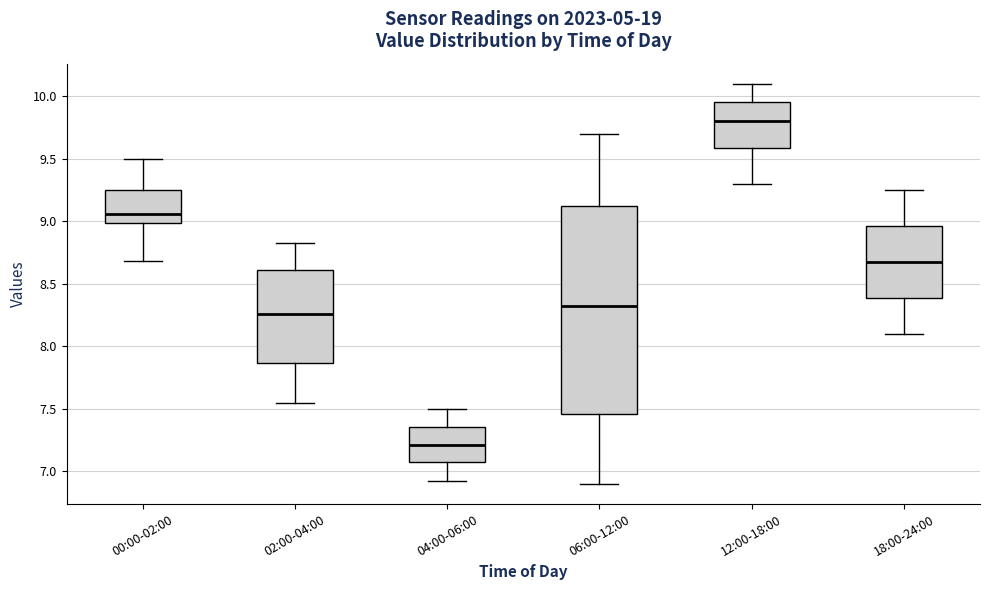

Where does the lower whisker of the box for 06:00-12:00 end on the y-axis? The values are not printed on the chart, so give them approximately, as read against the axis.

6.90